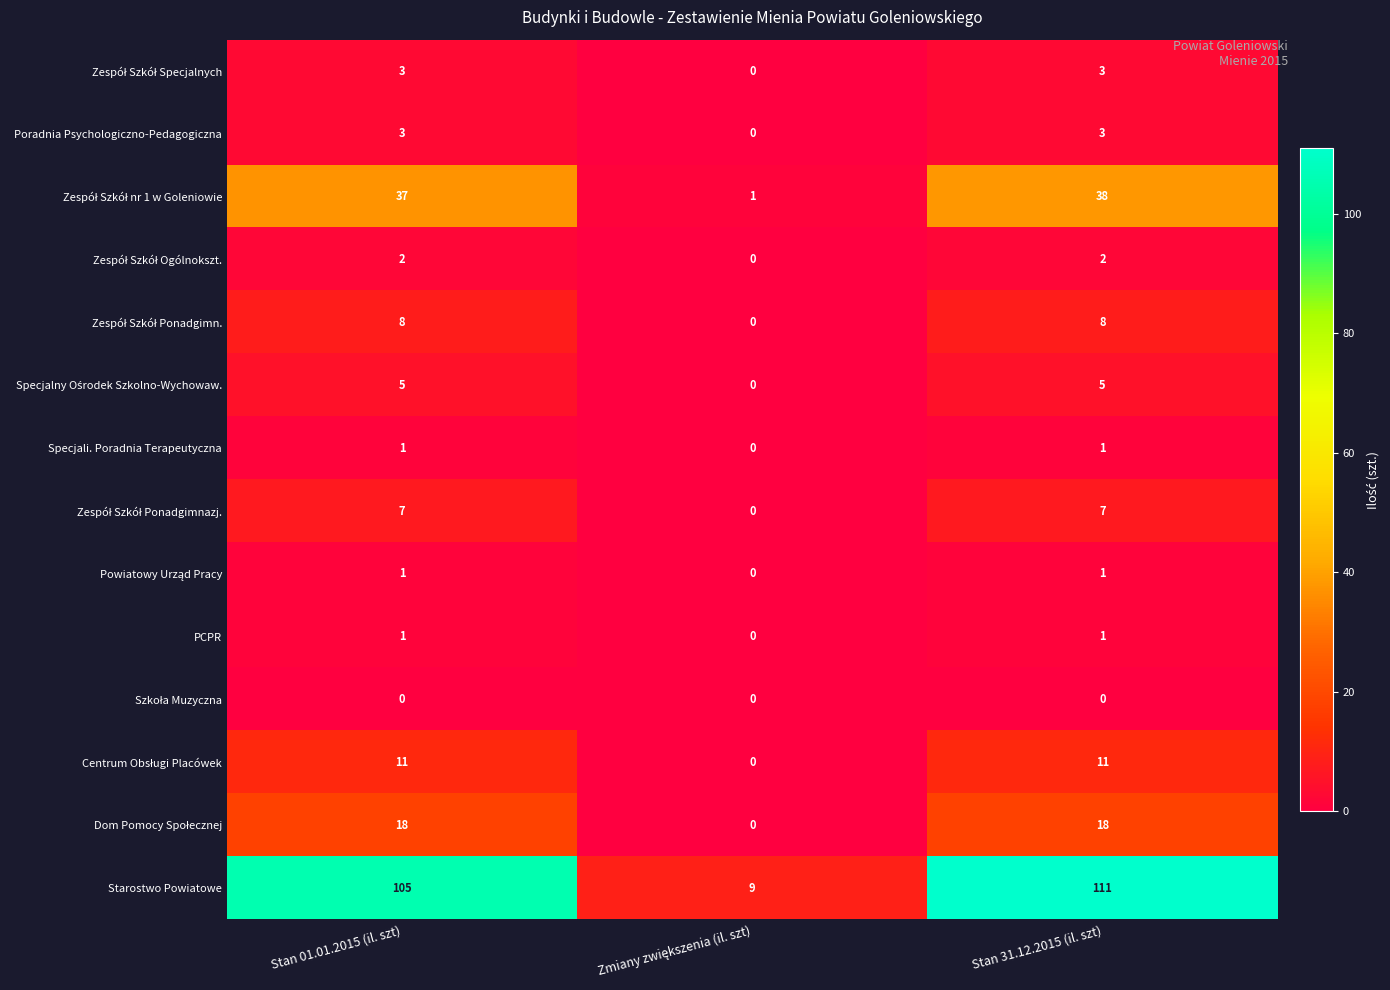

What is the difference between the highest and lowest values at Stan 01.01.2015 (il. szt)?

105